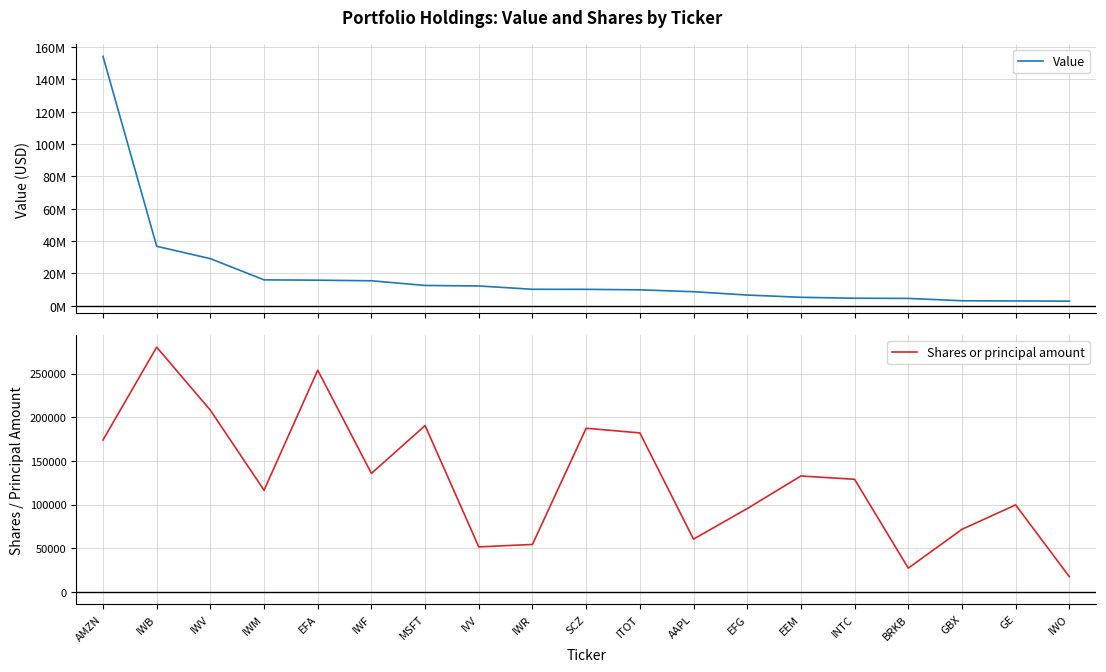

What is the difference between the second highest and second lowest values in the Shares or principal amount series?

226691